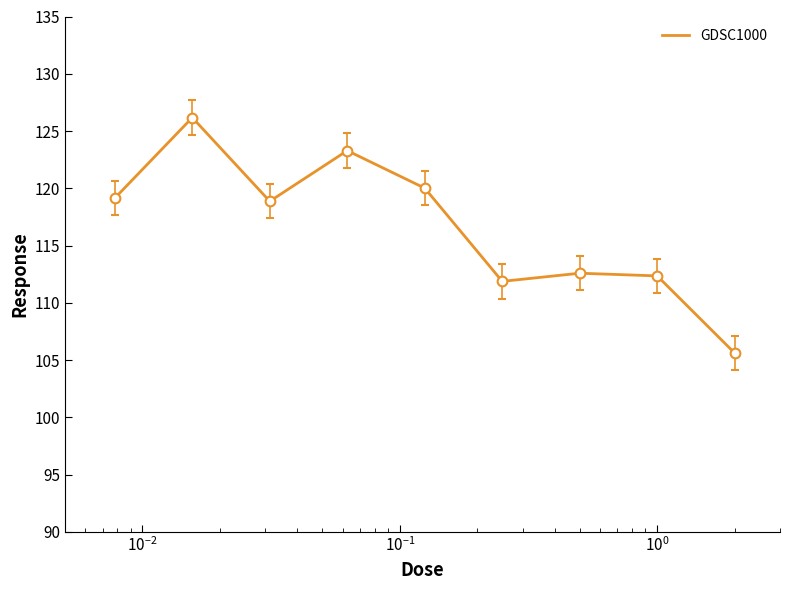

What is the greatest value displayed?

126.2